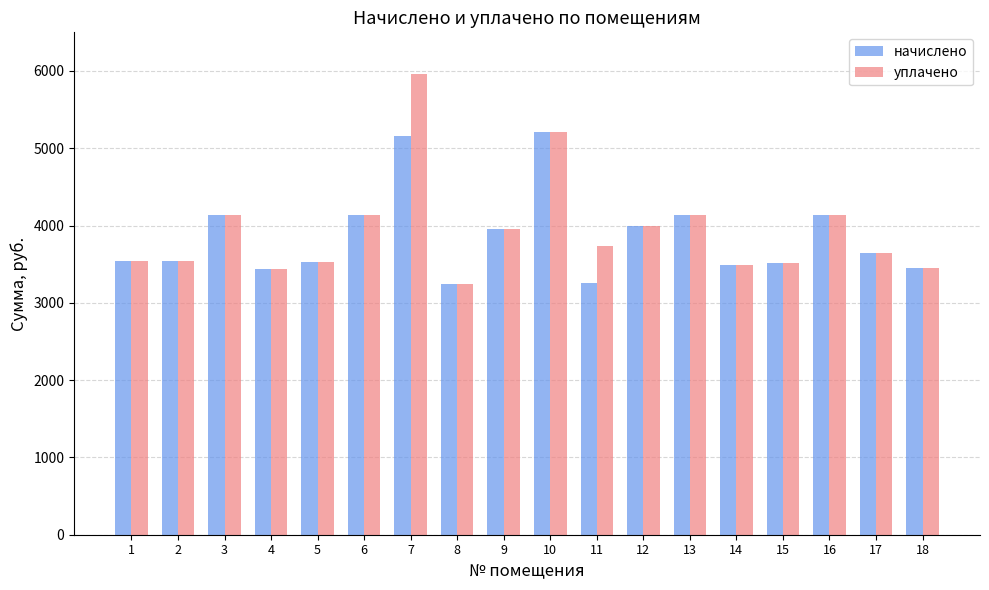

Which label corresponds to the largest value in the chart?

7